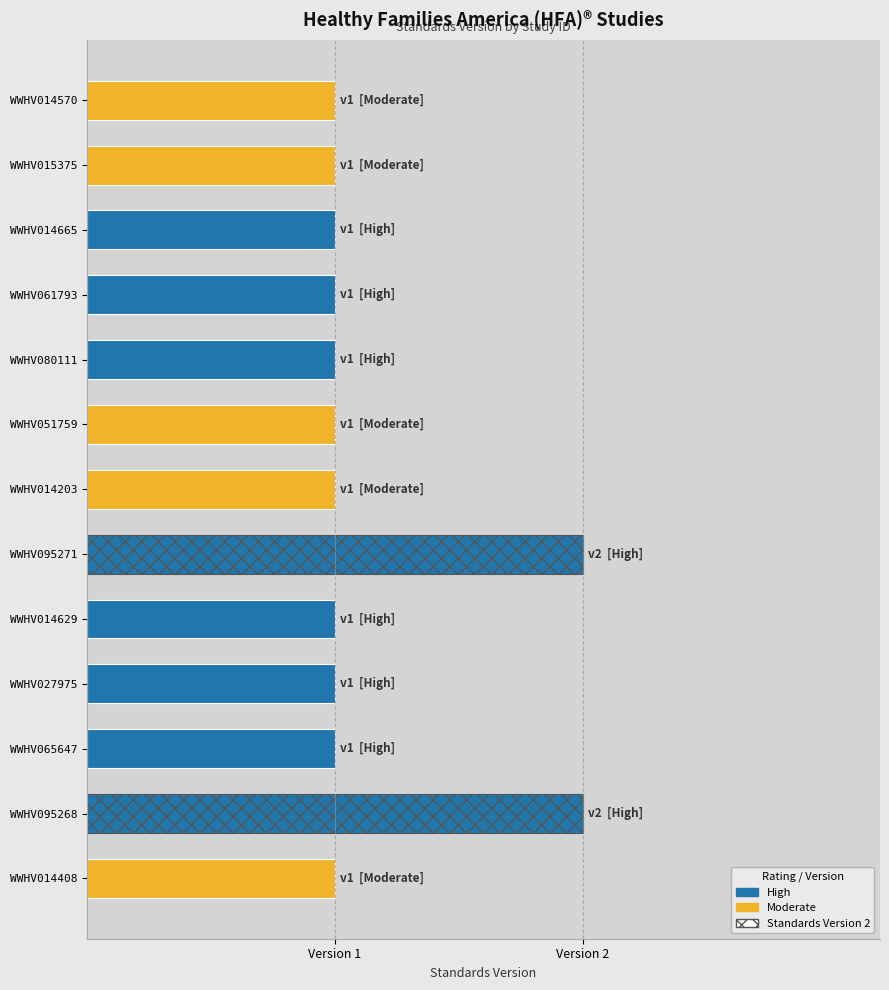

Are the bars horizontal?

Yes